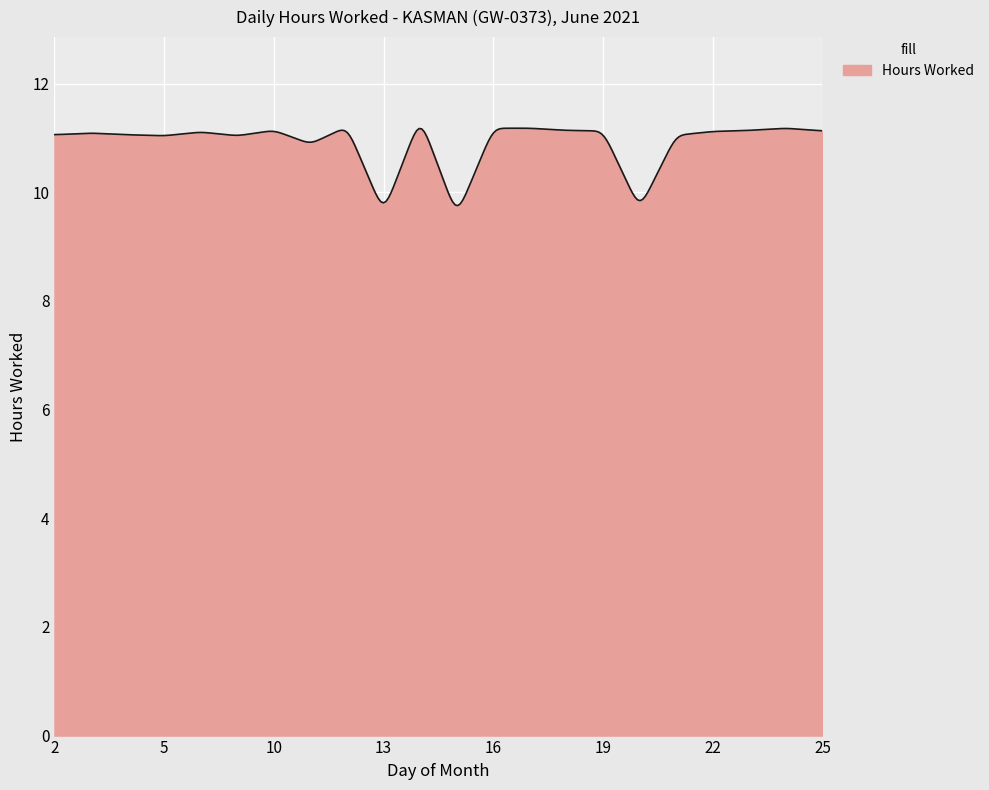

Does the chart display data point markers on the line(s)?

No